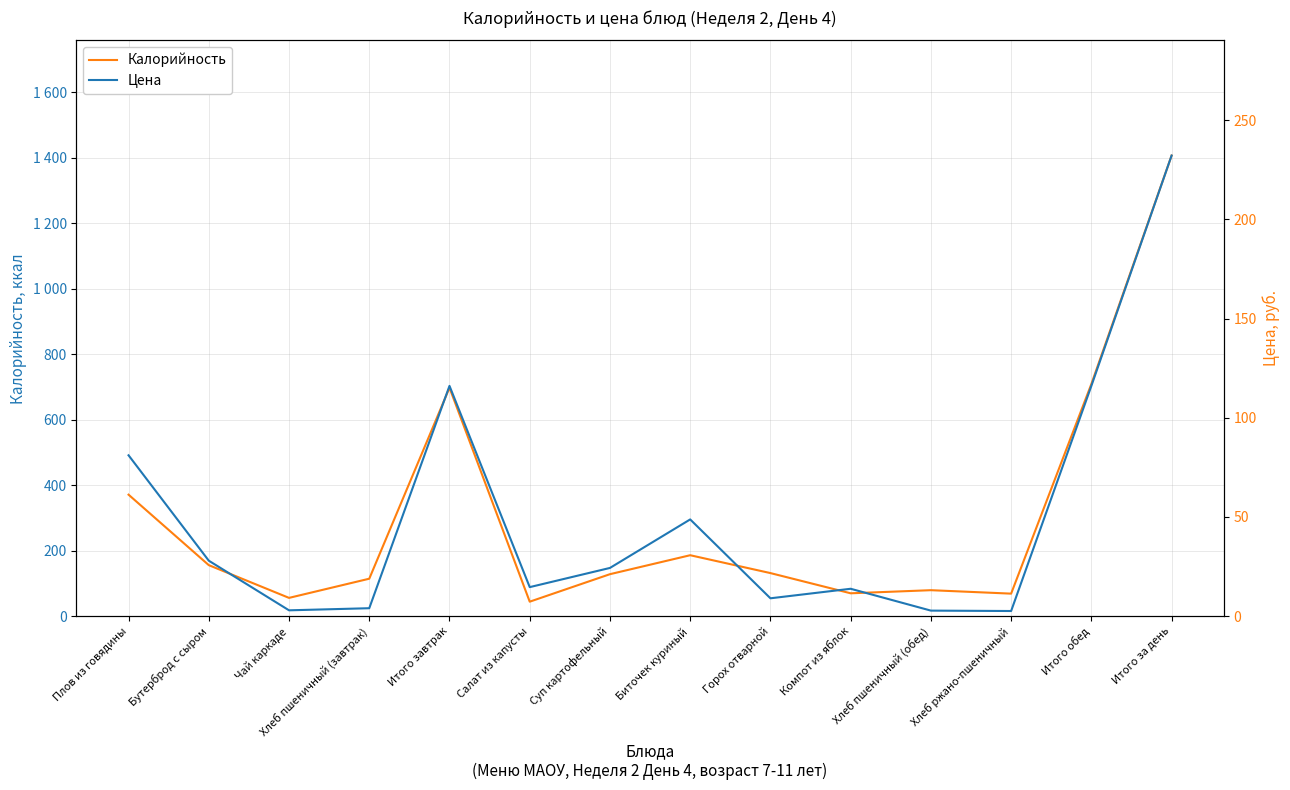

What is the approximate value of Цена at Хлеб пшеничный (обед)?

2.8